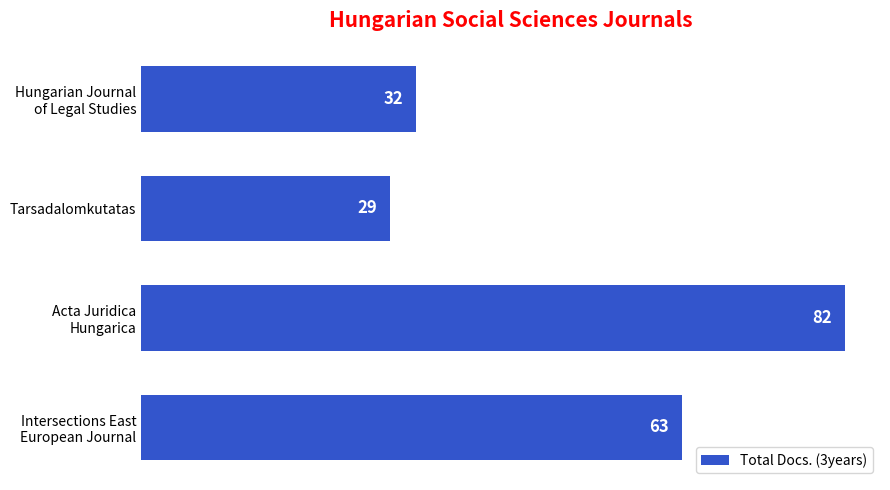

The value at Tarsadalomkutatas is 38. True or false?

False